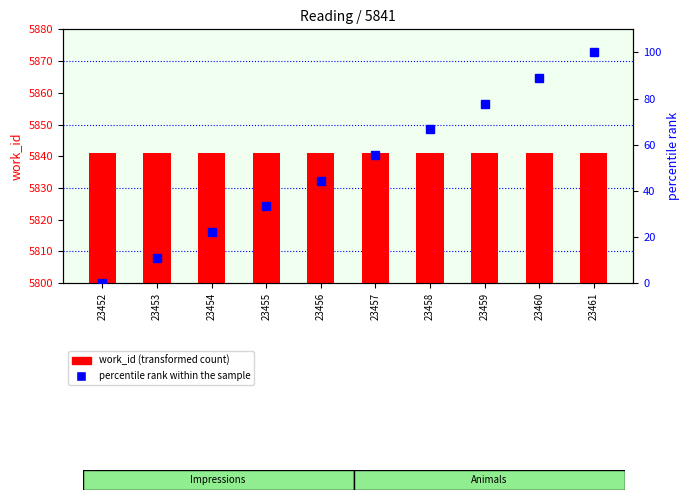

What is the total value across all series at 23458?

5907.7